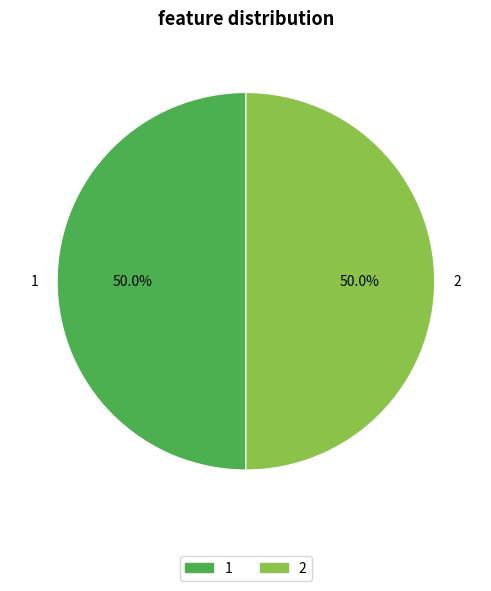

How many slices are in this pie chart?

2